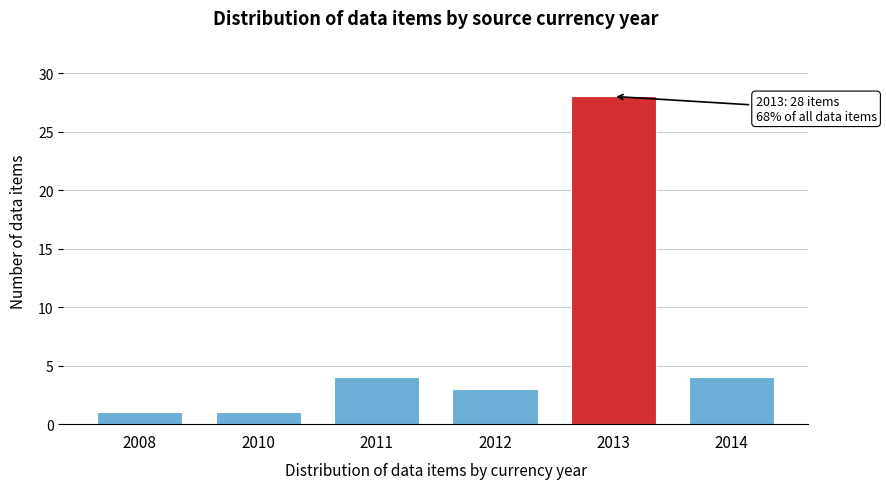

Reading left to right, transcribe all the data shown in this chart.

2008=1	2010=1	2011=4	2012=3	2013=28	2014=4